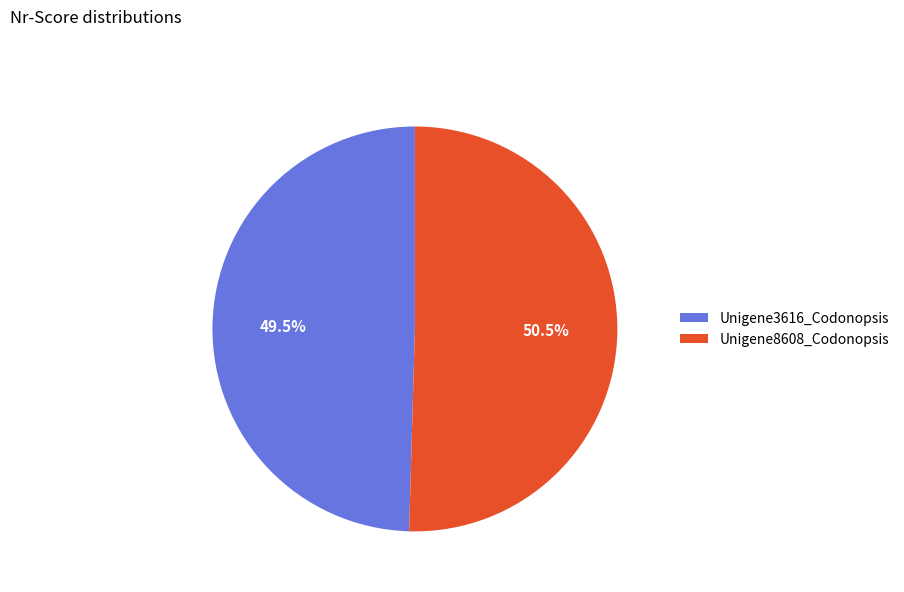

Which slice is the smallest?

Unigene3616_Codonopsis